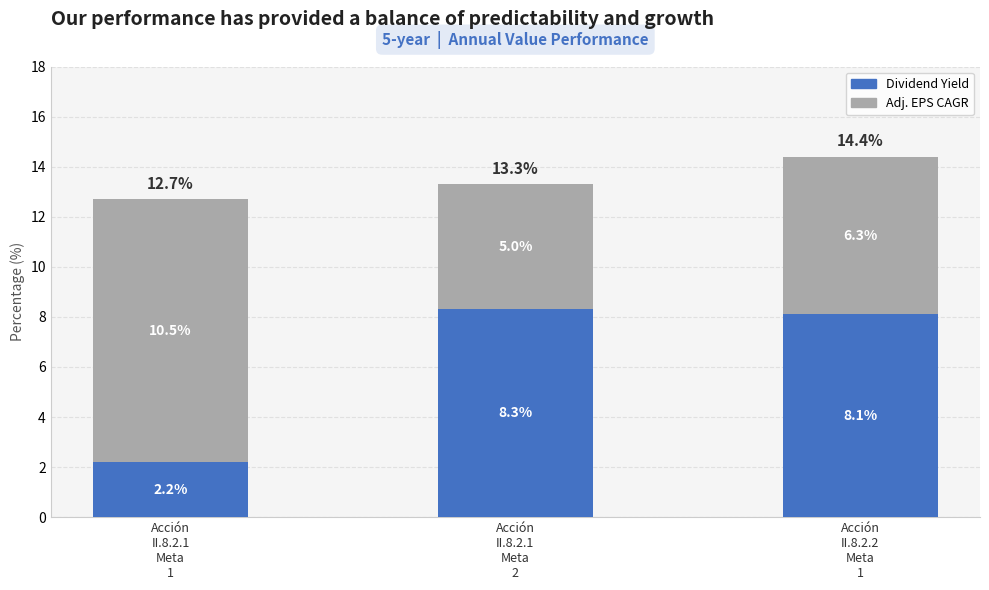

Reading right to left, what are the values for Dividend Yield?

8.1	8.3	2.2